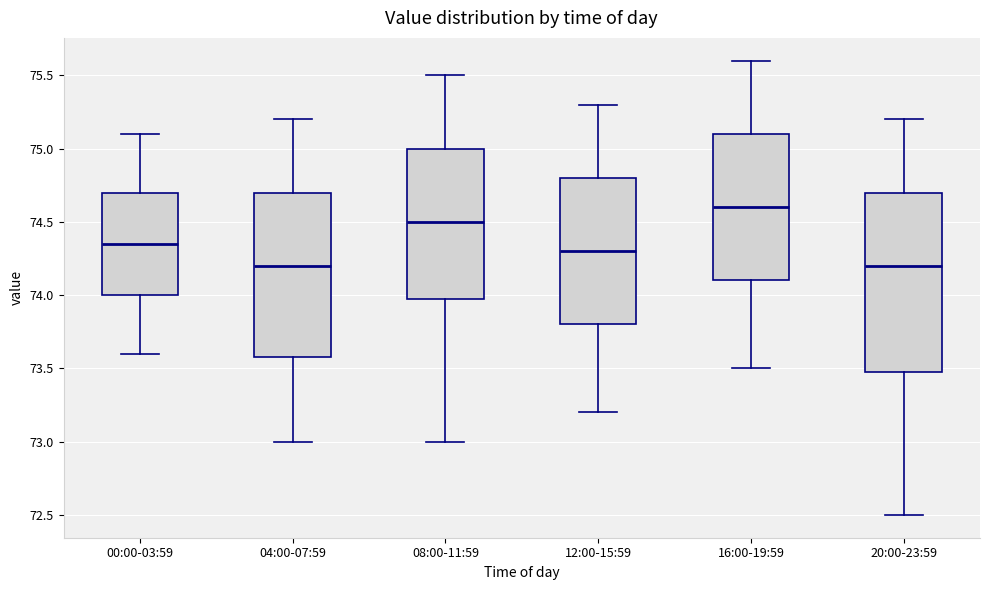

Reading left to right, transcribe this box plot: for each box, give where its median line is, the range the box spans, and where its two whiskers end, as read against the y-axis. The values are not printed on the chart, so give them approximately, as read against the axis.

00:00-03:59: median 74.35, box 74.00 to 74.70, whiskers 73.60 to 75.10
04:00-07:59: median 74.20, box 73.60 to 74.70, whiskers 73.00 to 75.20
08:00-11:59: median 74.50, box 74.00 to 75.00, whiskers 73.00 to 75.50
12:00-15:59: median 74.30, box 73.80 to 74.80, whiskers 73.20 to 75.30
16:00-19:59: median 74.60, box 74.10 to 75.10, whiskers 73.50 to 75.60
20:00-23:59: median 74.20, box 73.50 to 74.70, whiskers 72.50 to 75.20